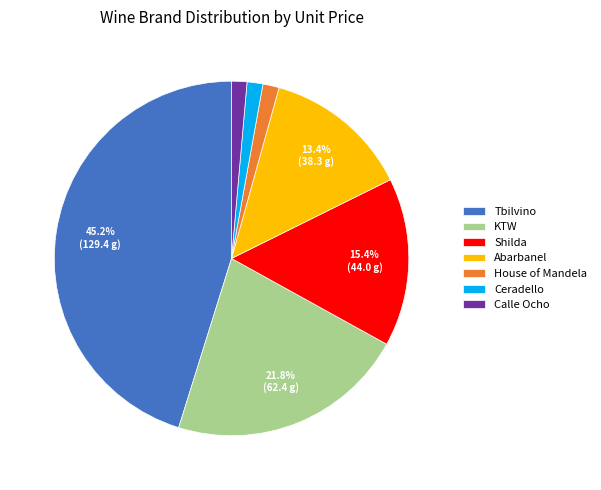

To the nearest percent, what is the difference between the Tbilvino and KTW slice percentages?

23%